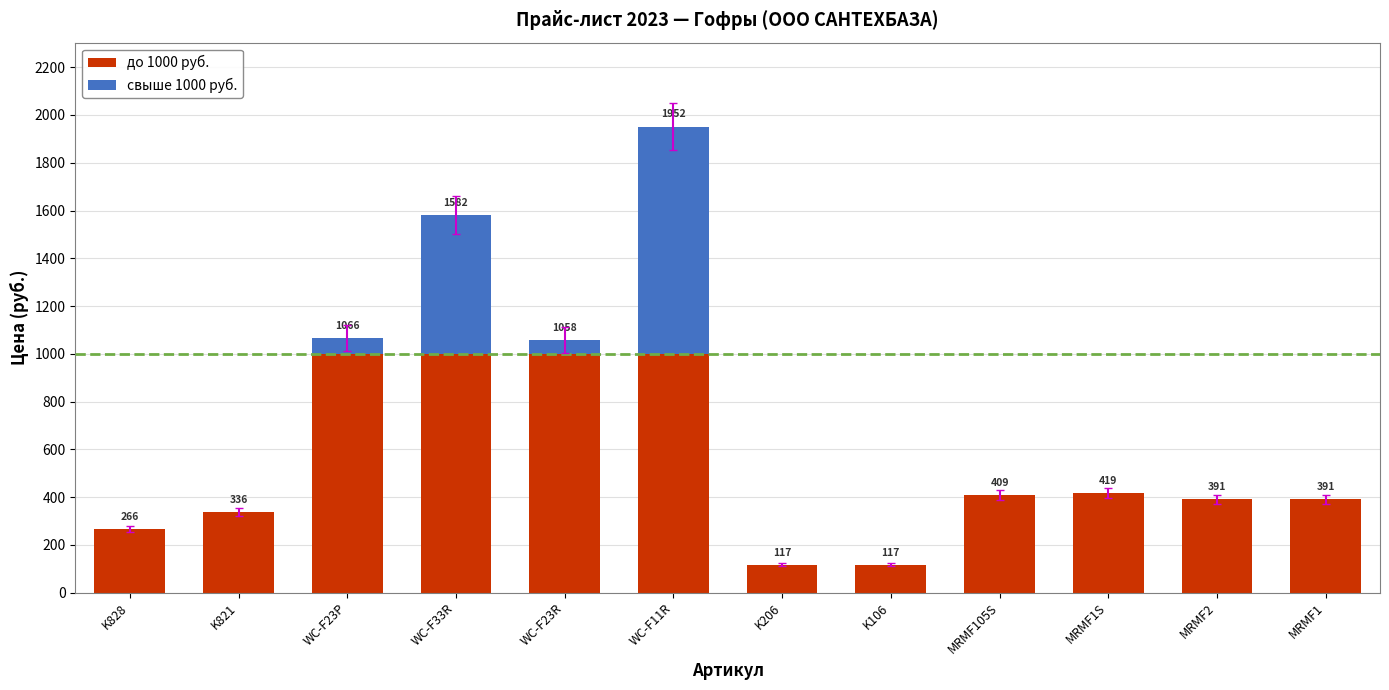

Are the bars horizontal?

No